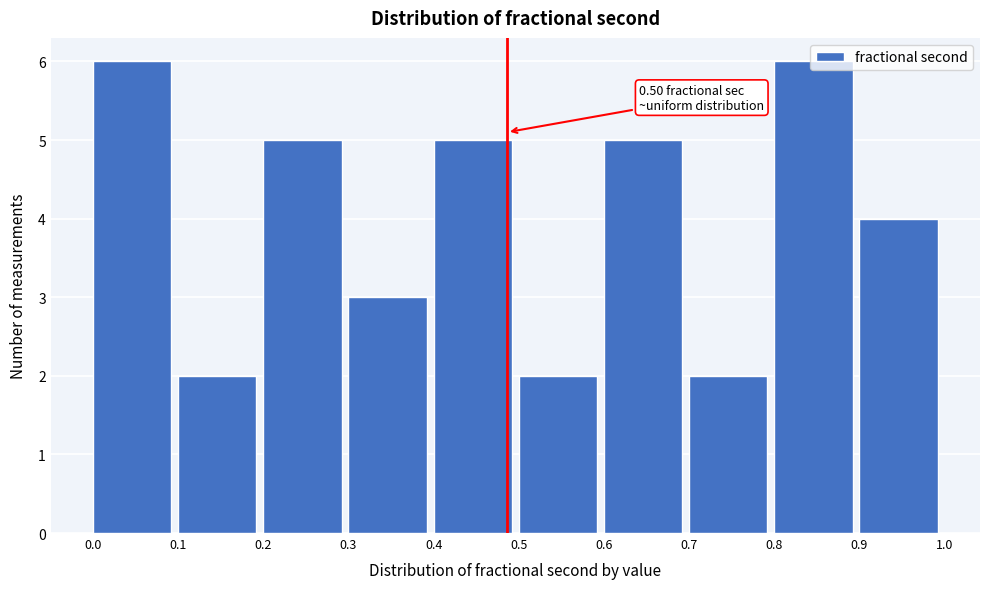

What is the maximum value shown in the chart?

6